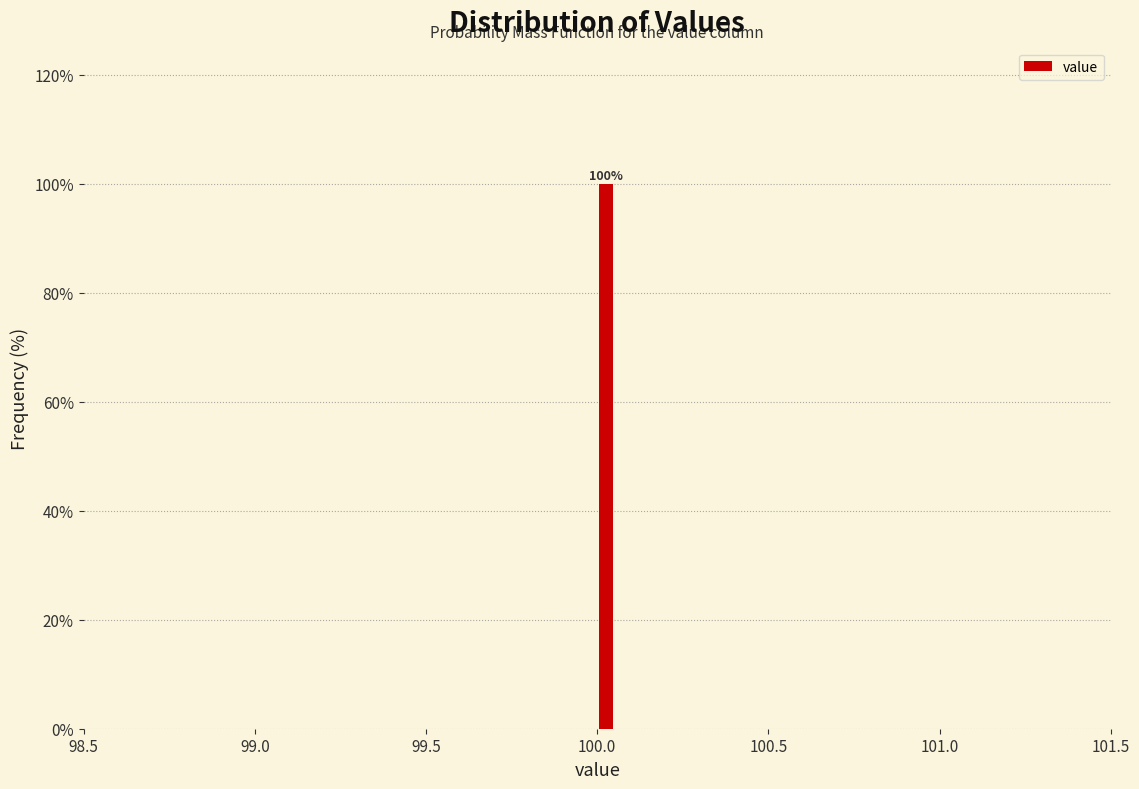

Around what value on the x-axis is the tallest bar? Give the approximate position of its centre, as read against the axis.

100.05